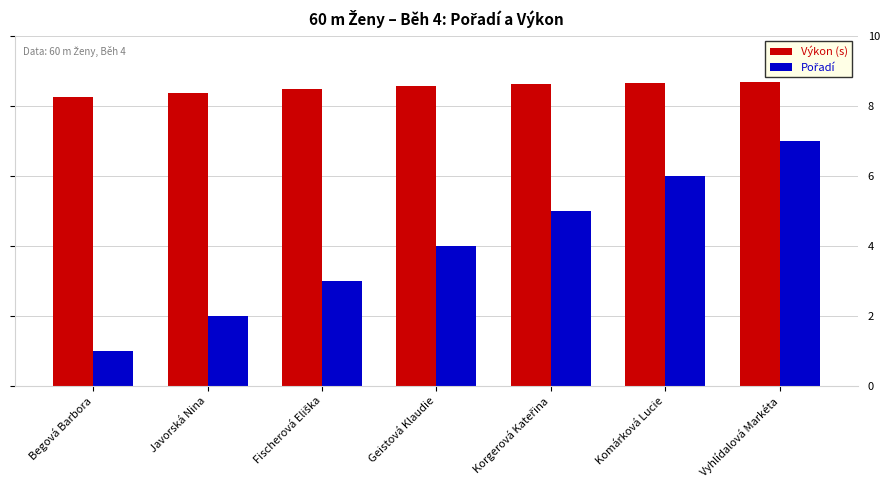

Is it true that Výkon (s) equals 3.4 at Vyhlídalová Markéta?

False